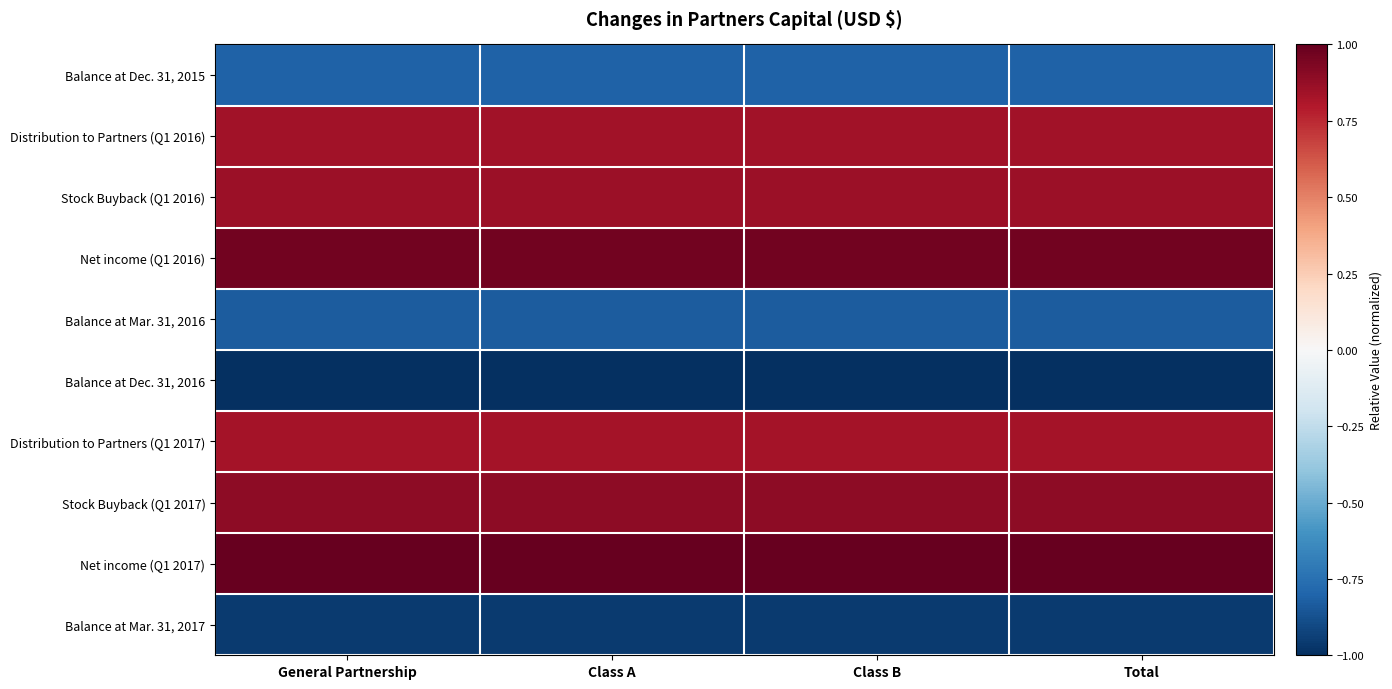

Which category has the lowest value across all series?

General Partnership